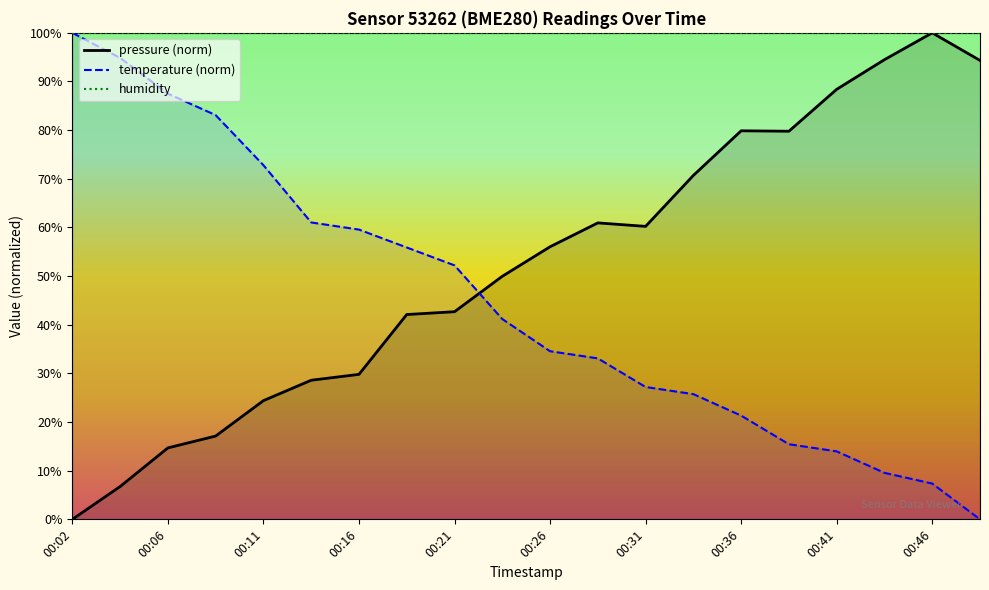

What is the difference between the maximum and minimum values in the pressure series?

100.0